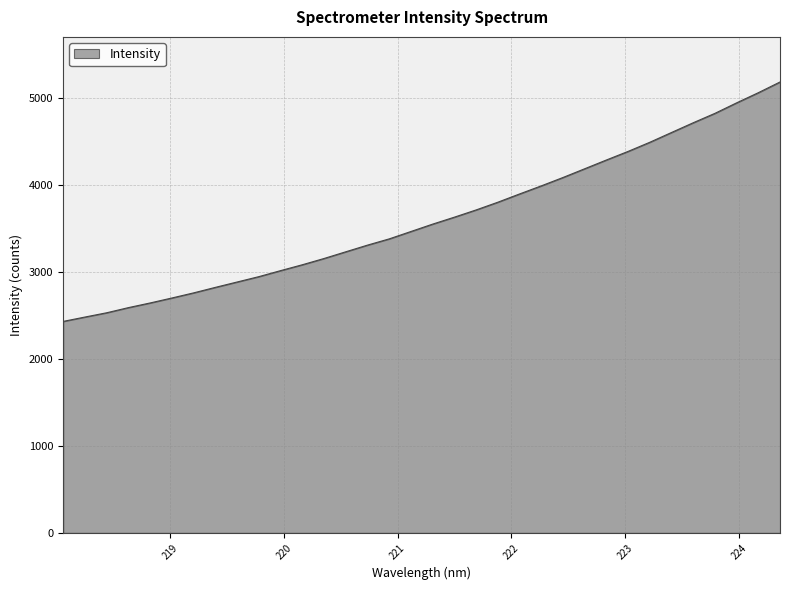

What is the minimum value shown in the chart?

2432.7